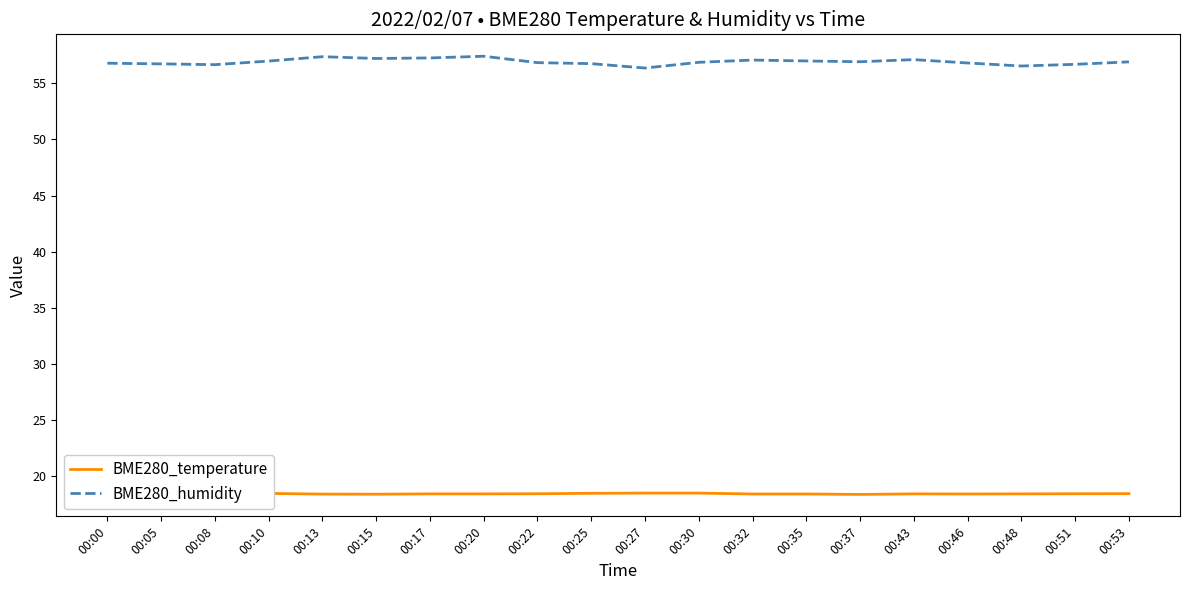

What are all the series names shown in the legend?

BME280_temperature, BME280_humidity